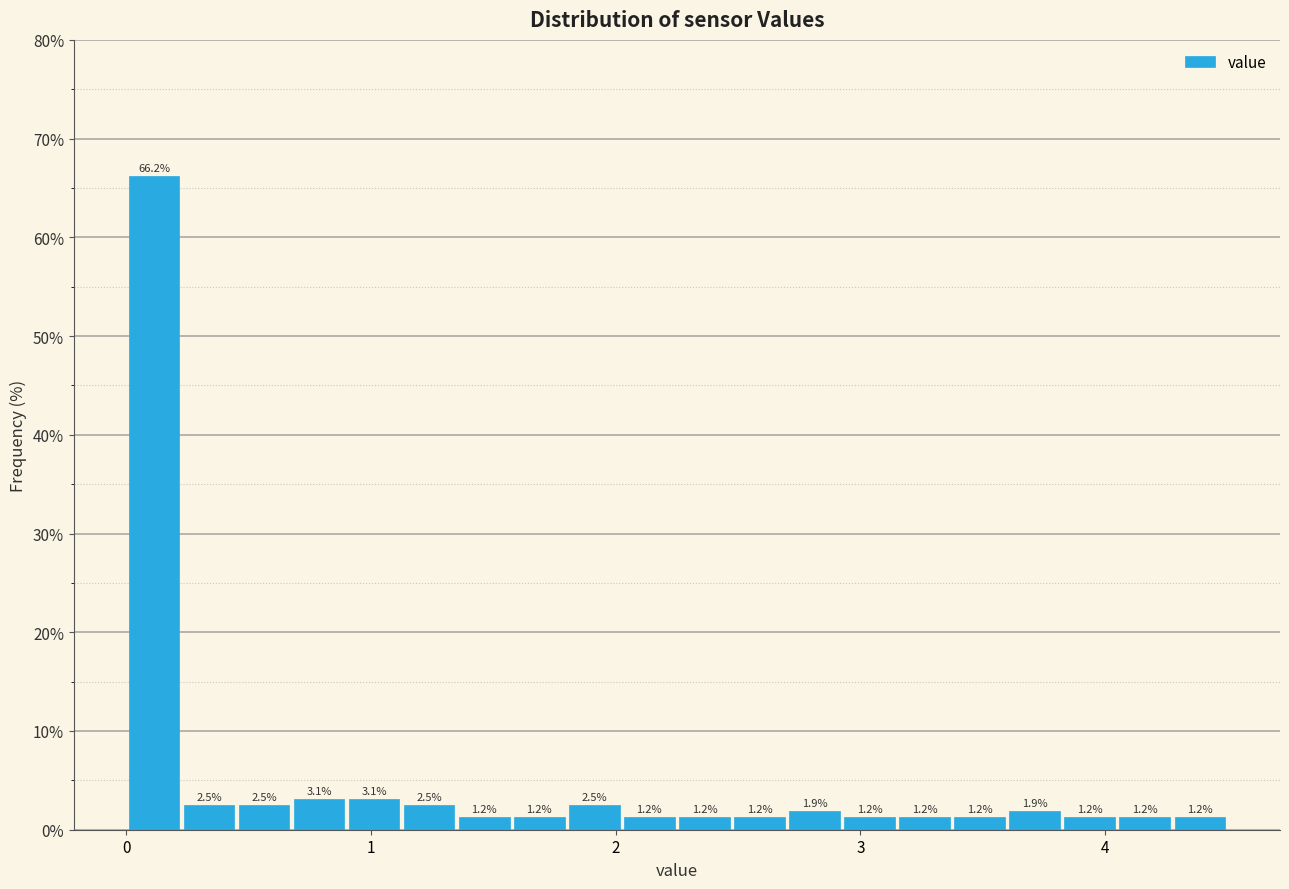

Read against the x-axis, roughly where is the centre of the tallest bar?

0.1